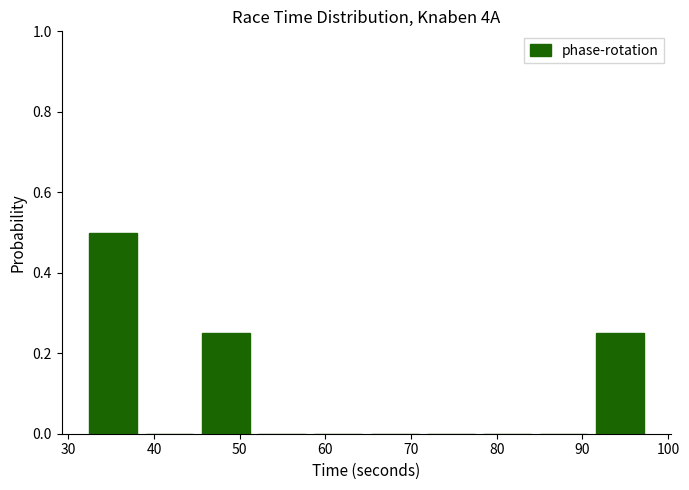

How tall is the bar that spans 45 to 52 on the x-axis? Neither the bar edges nor the heights are printed on the chart, so give them approximately, as read against the axes.

0.26